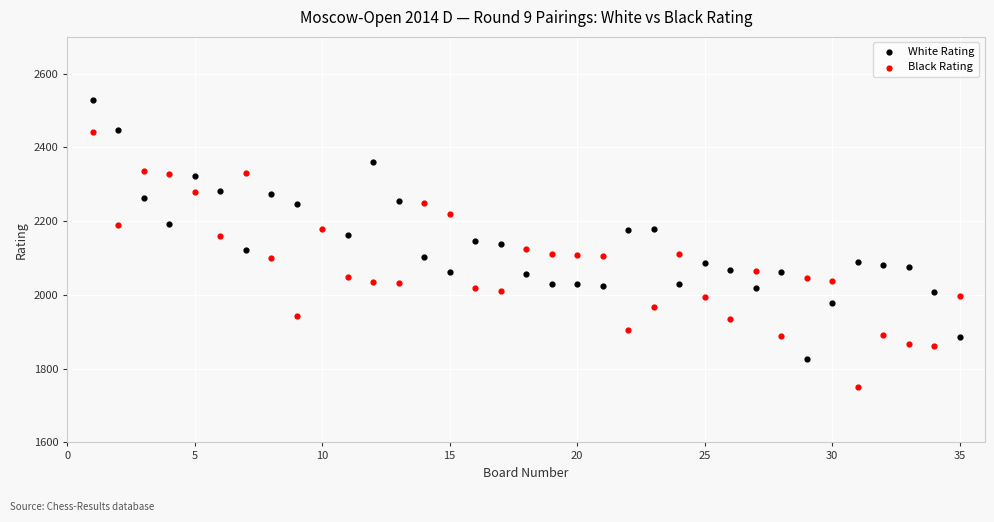

Which series reaches the minimum Y coordinate?

Black Rating